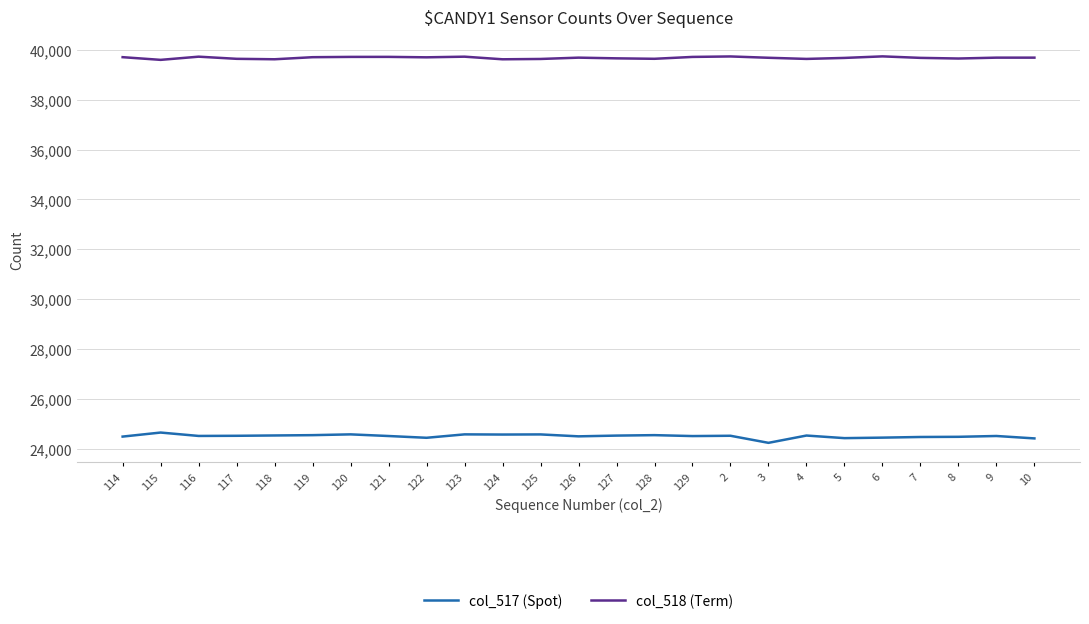

What is the difference between the highest and lowest values at 9?

15190